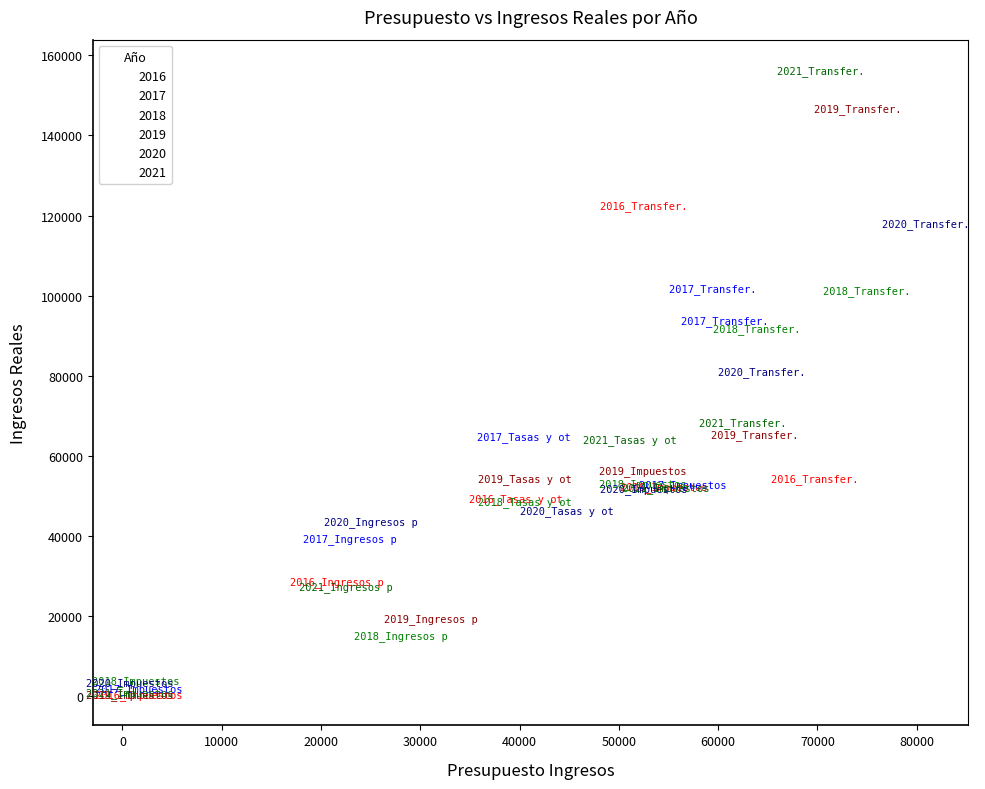

What are all the series names shown in the legend?

2016, 2017, 2018, 2019, 2020, 2021